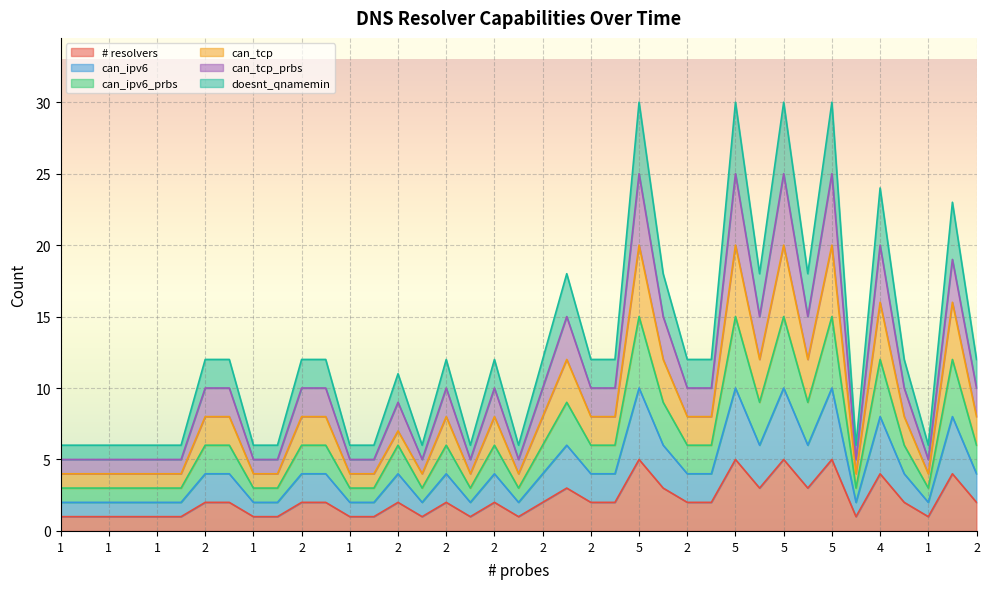

Does the chart display data point markers on the line(s)?

No